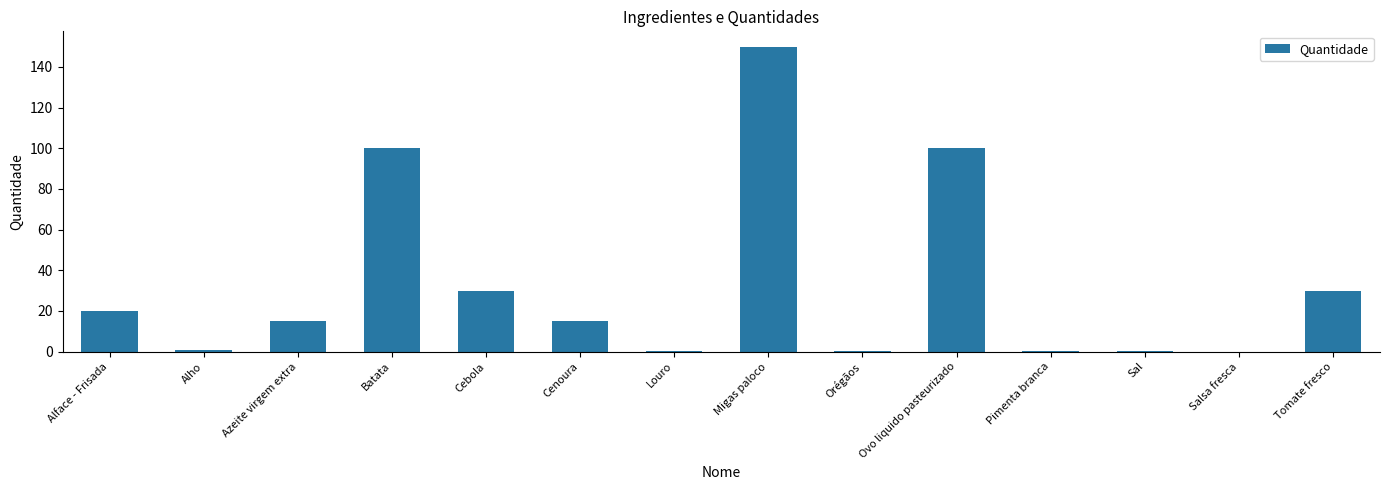

Between Batata and Azeite virgem extra, which is larger?

Batata